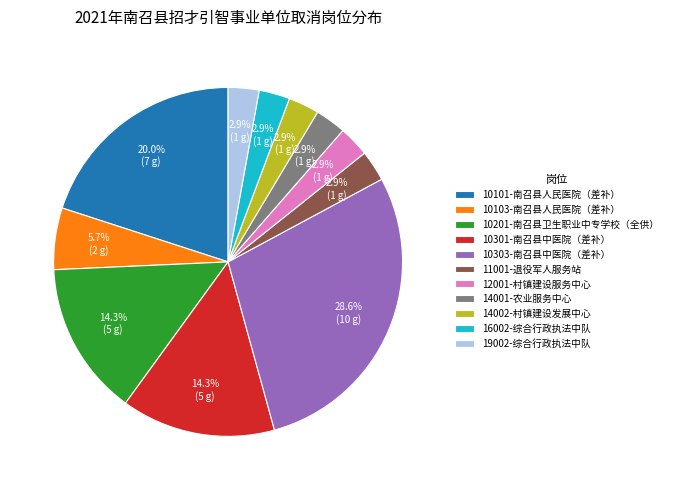

Count the number of slices in the pie.

11